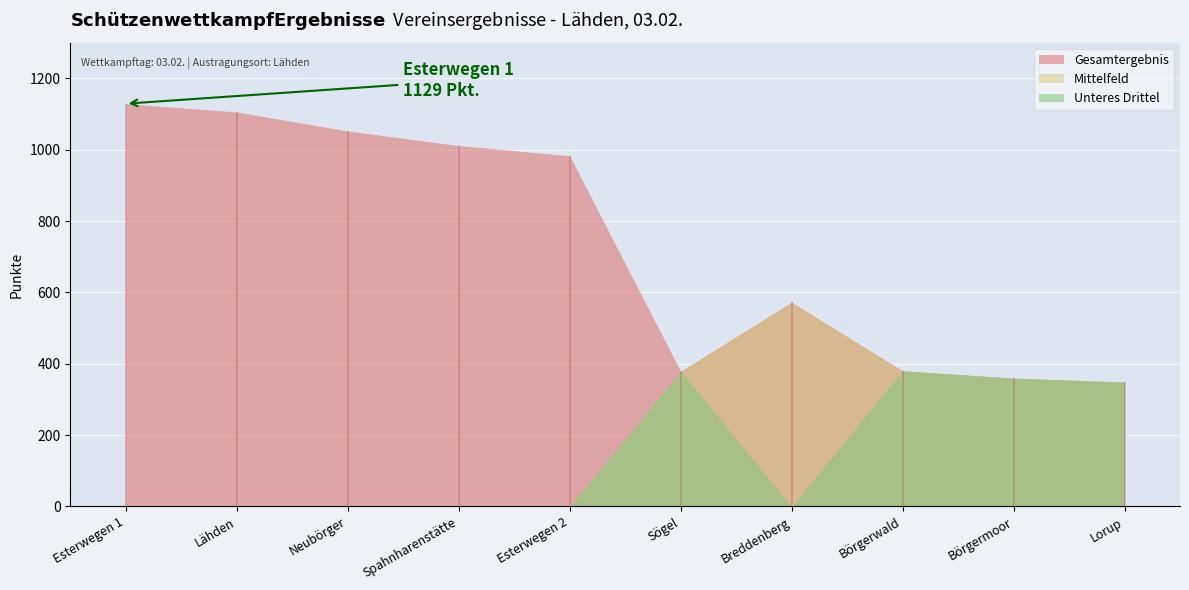

True or false: Breddenberg has more than 1 points higher than both neighbors.

False